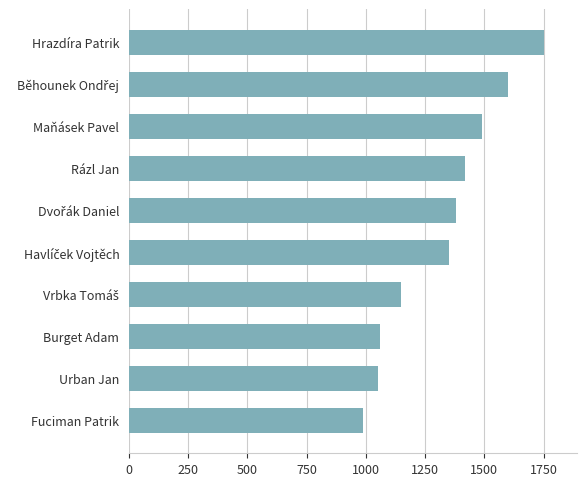

The value at Rázl Jan is 1420. True or false?

True